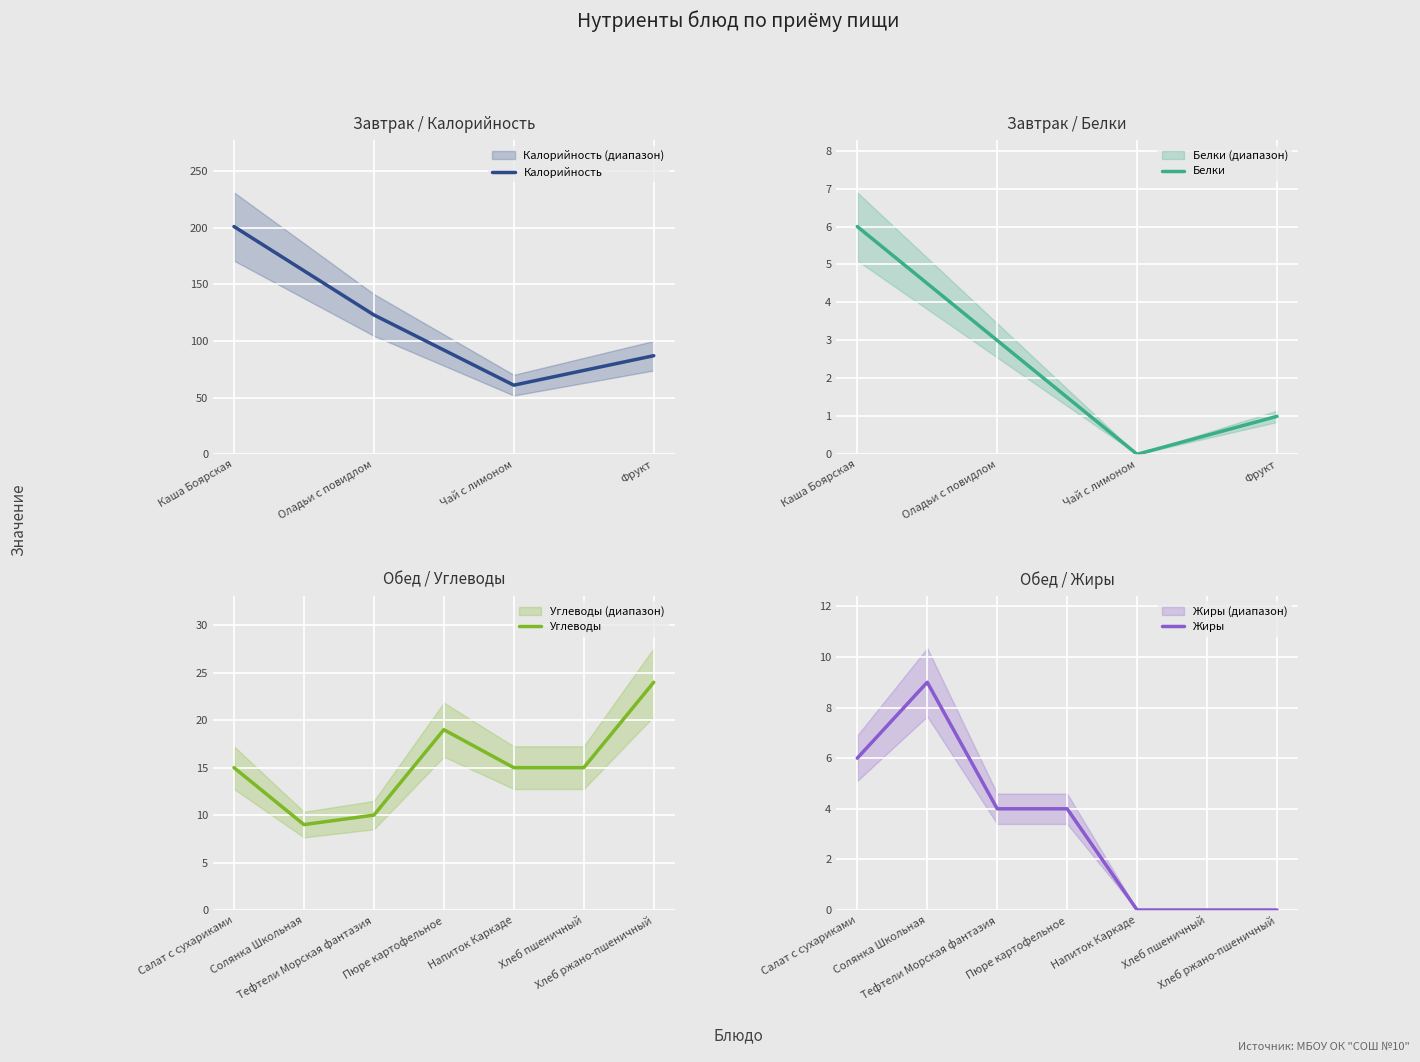

What value does the Калорийность series have at Фрукт, to the nearest 5?

85